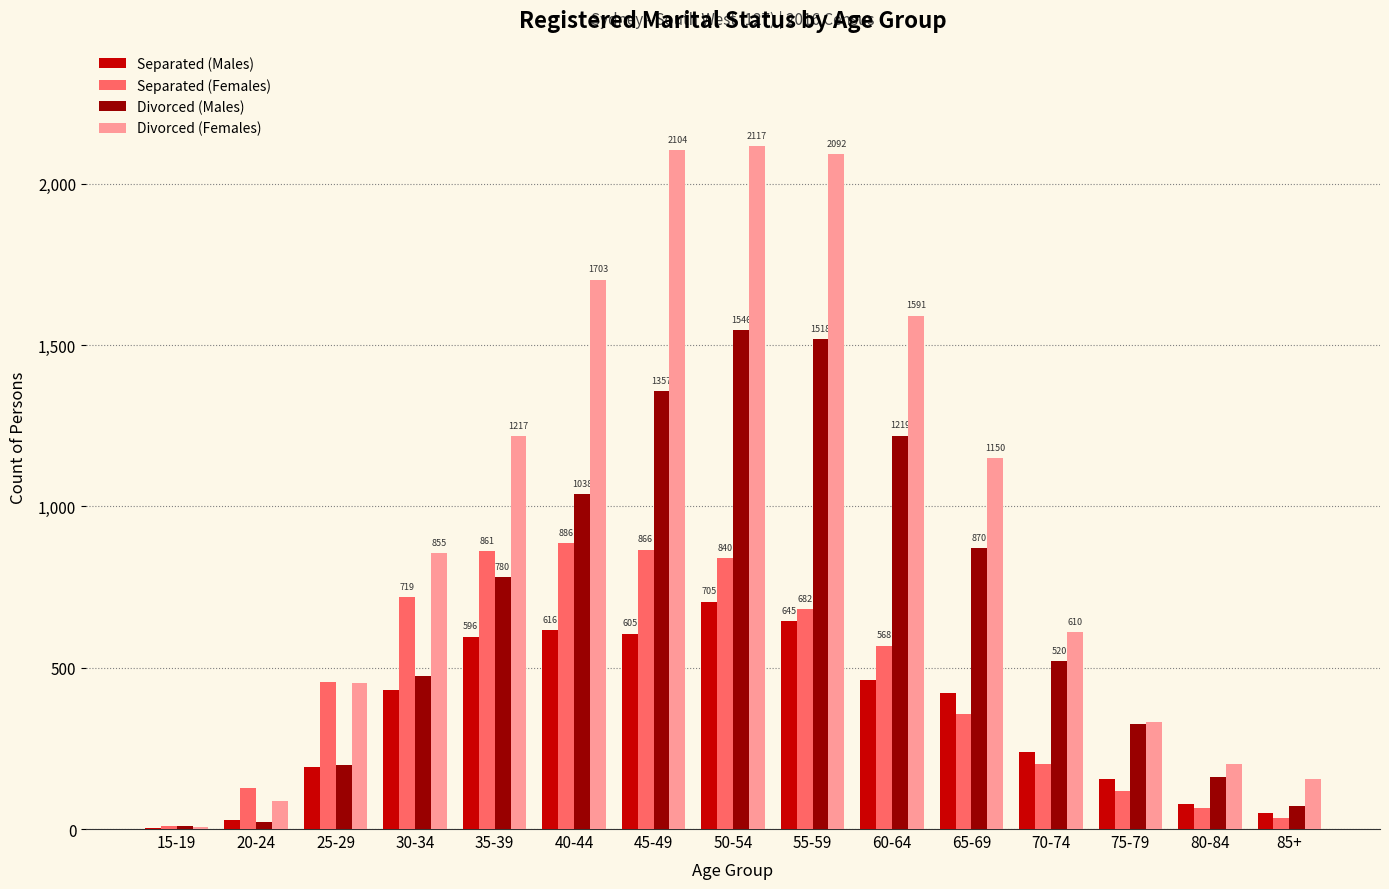

How many categories are shown in the chart?

15